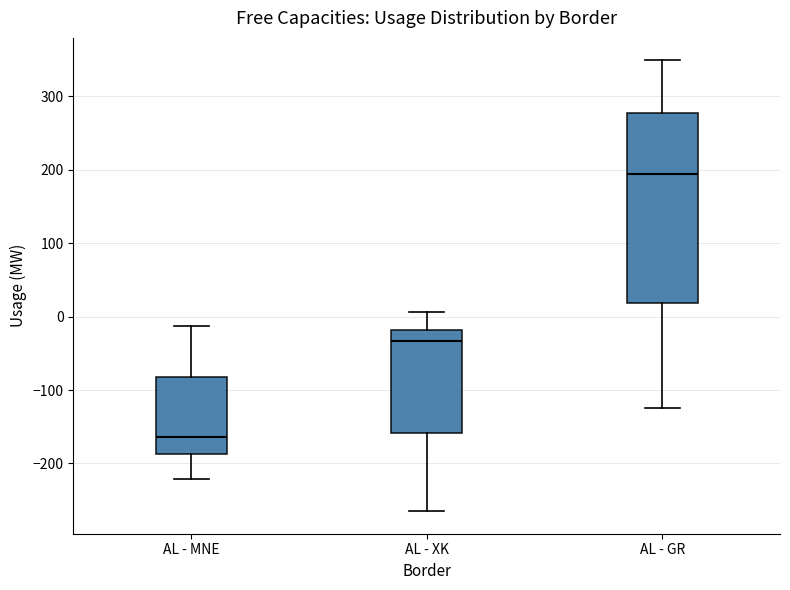

Reading left to right, read every box against the y-axis: the position of its median line, the range the box covers, and the ends of its whiskers. The values are not printed on the chart, so give them approximately, as read against the axis.

AL - MNE: median -160, box -190 to -80, whiskers -220 to -10
AL - XK: median -30, box -160 to -20, whiskers -260 to 10
AL - GR: median 190, box 20 to 280, whiskers -120 to 350